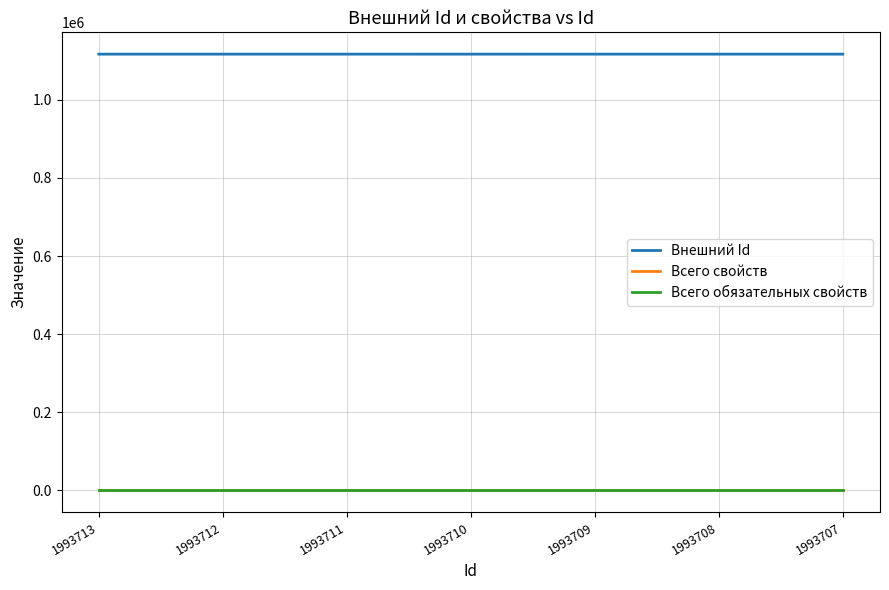

Does the chart have visible grid lines?

Yes